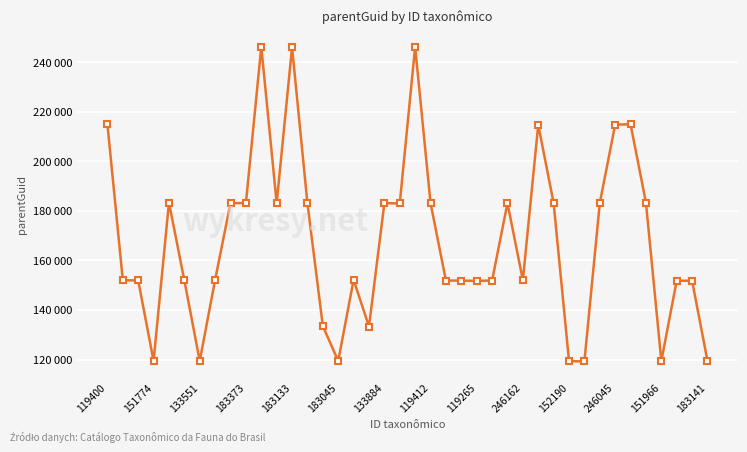

Does the chart have visible grid lines?

Yes